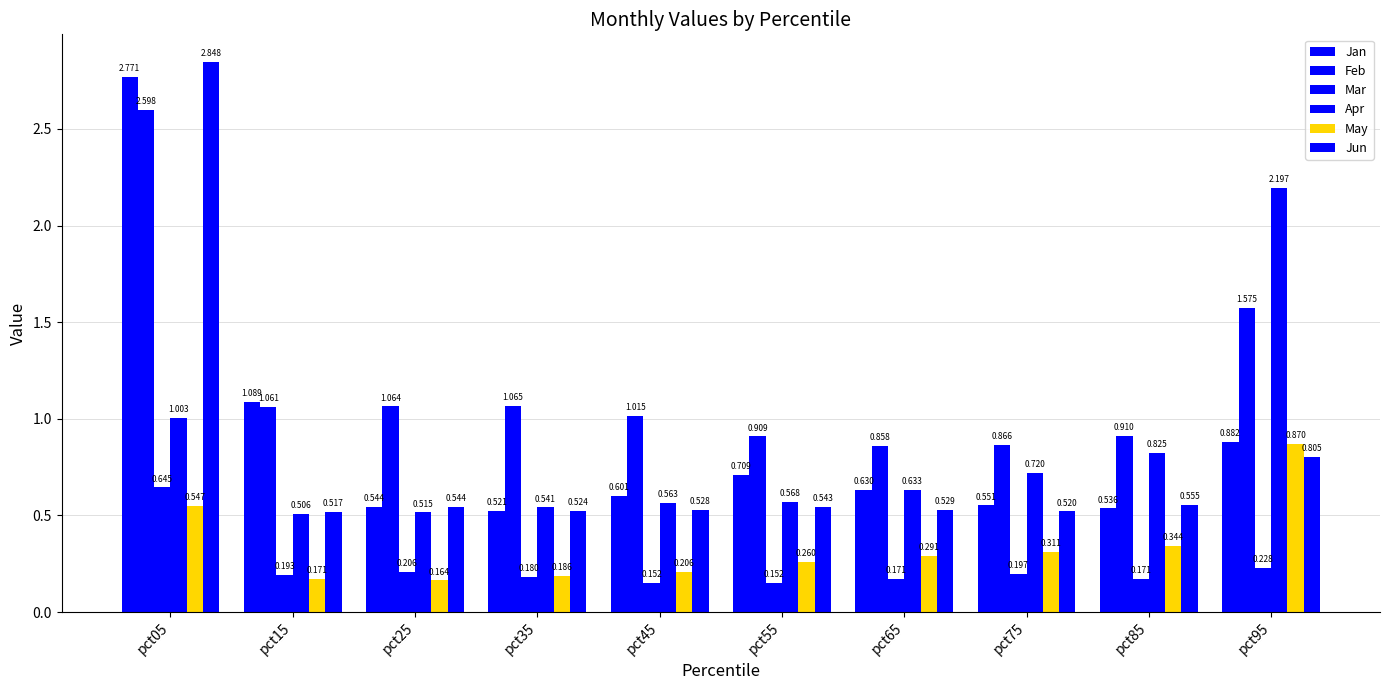

Count the number of data series in this chart.

6